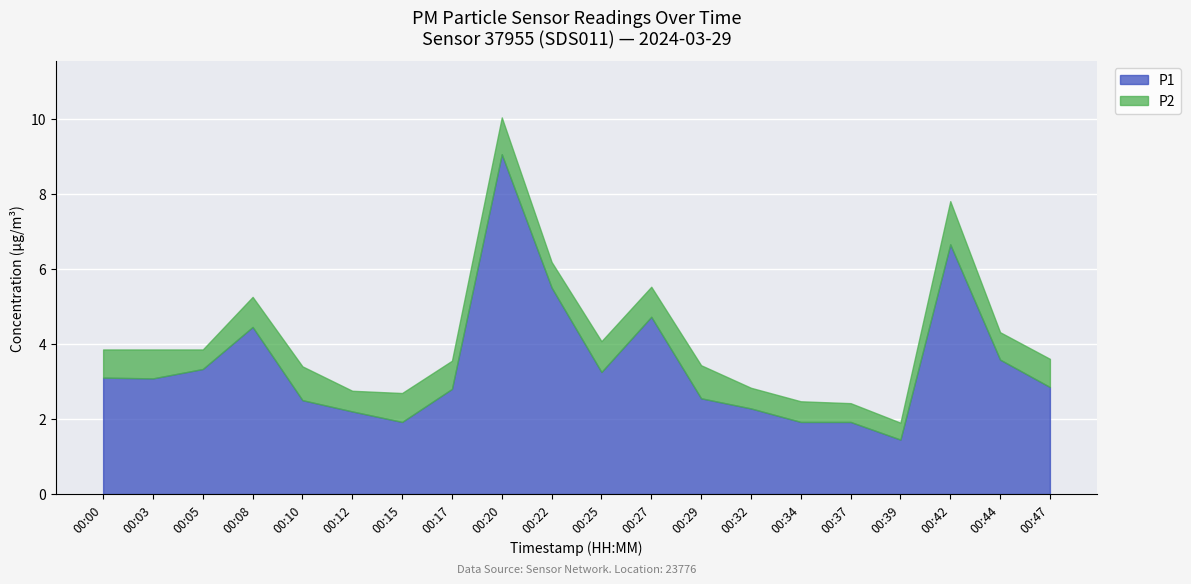

The P1 series shows 3.6 at 00:44. True or false?

True